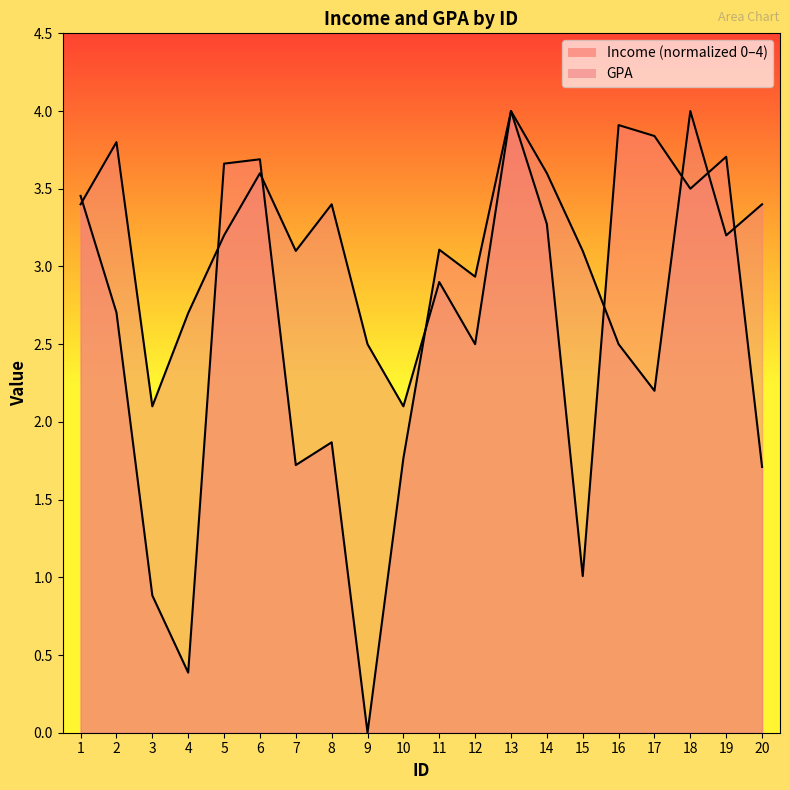

At 17, list the series in order from largest to smallest.

Income, GPA